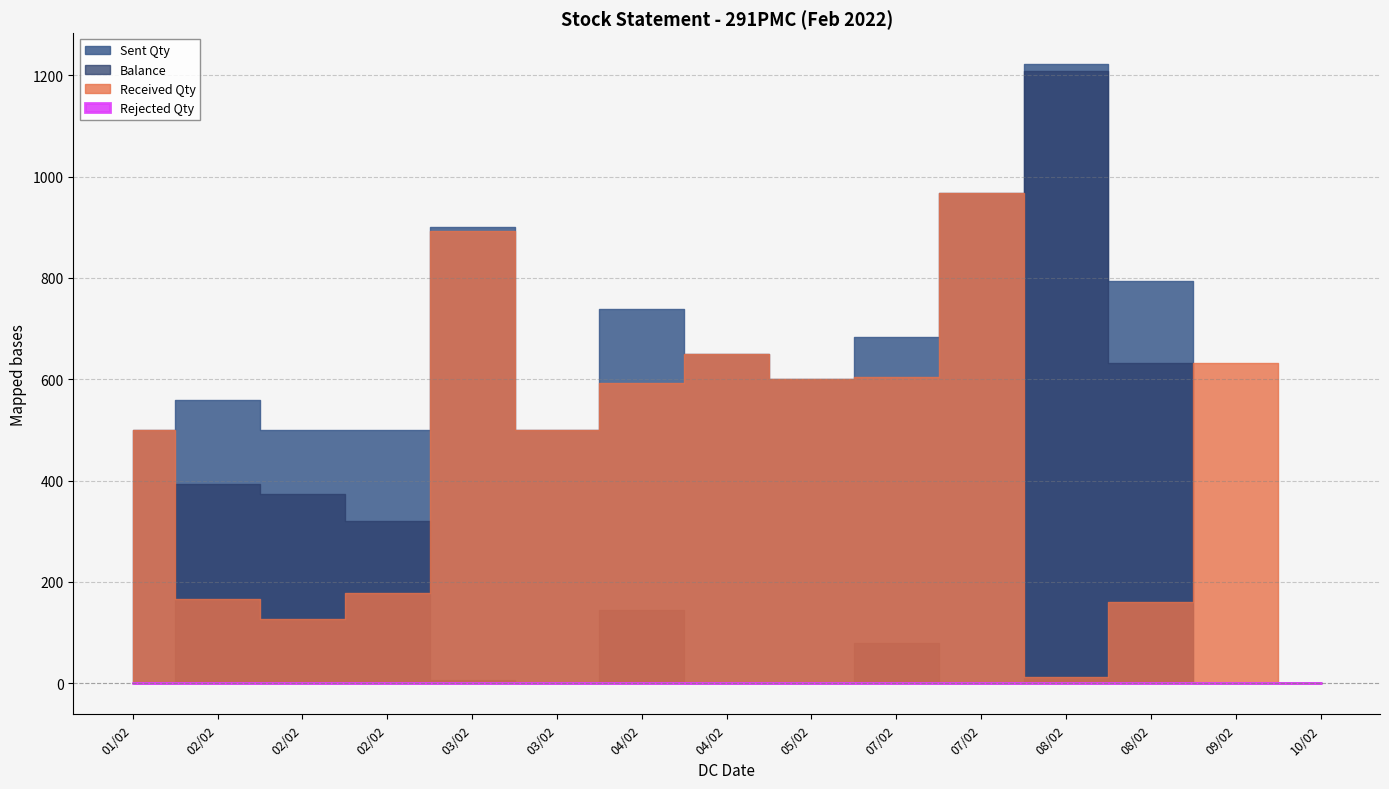

At 02/02, list the series in order from largest to smallest.

Sent Qty, Balance, Received Qty, Rejected Qty